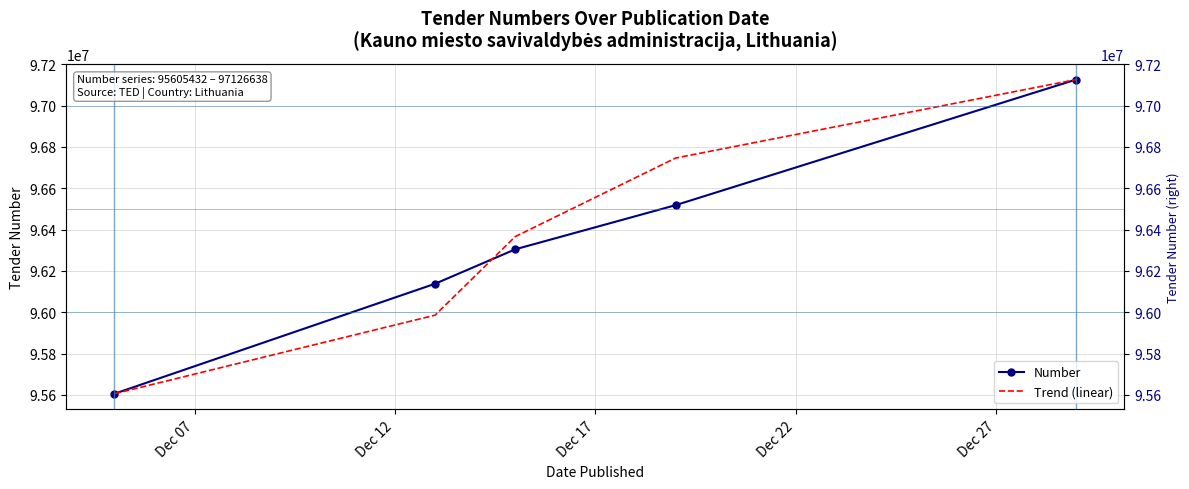

At how many categories does at least one series exceed 96996583?

1